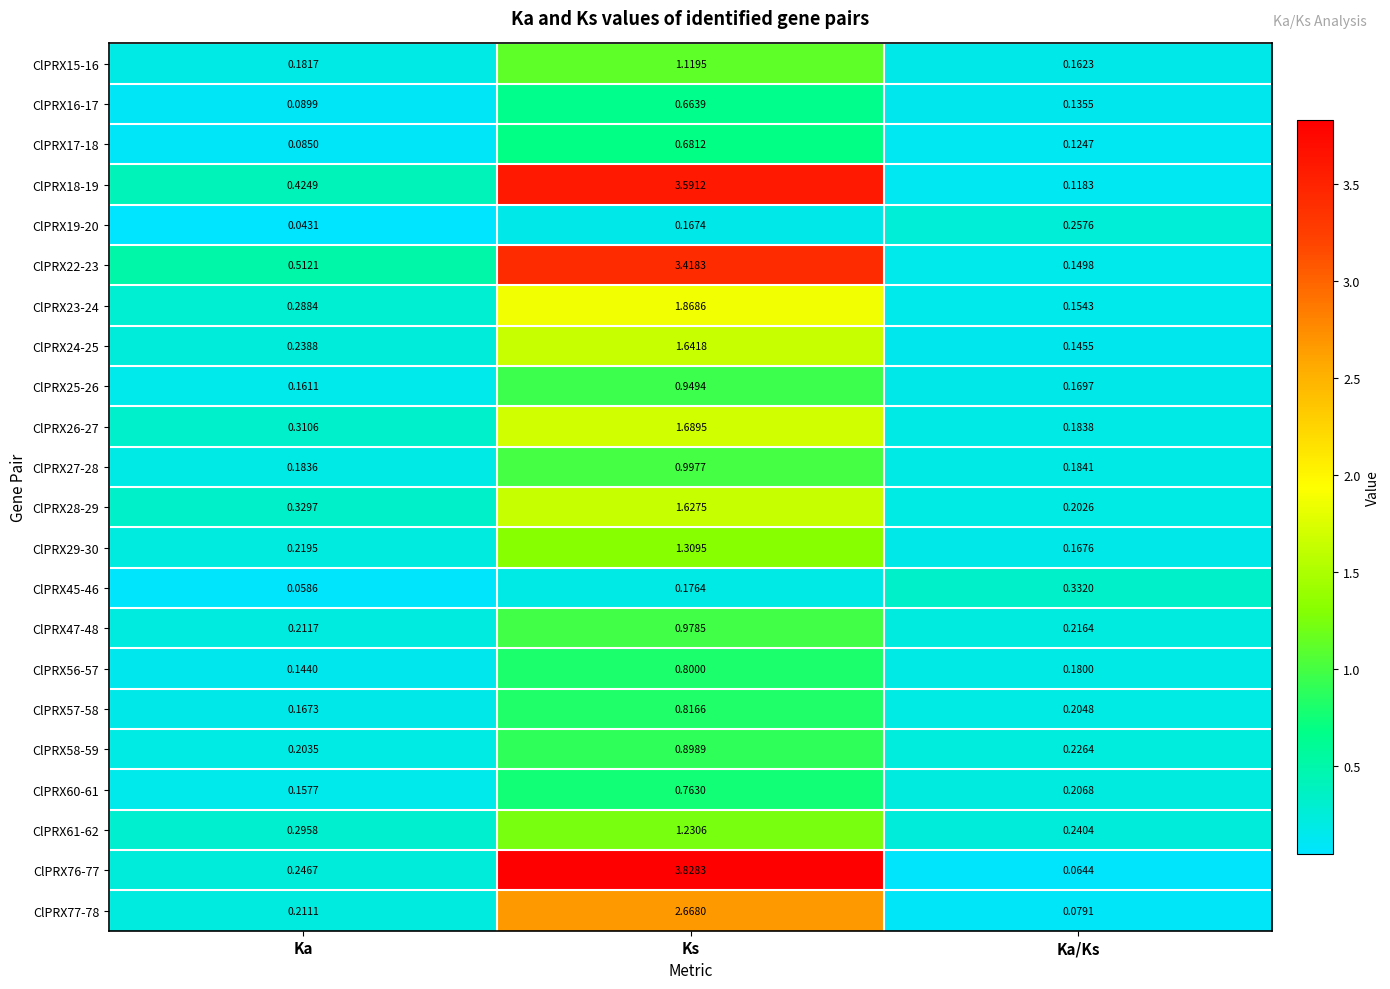

Where is ClPRX47-48 nearest to the value 0?

Ka